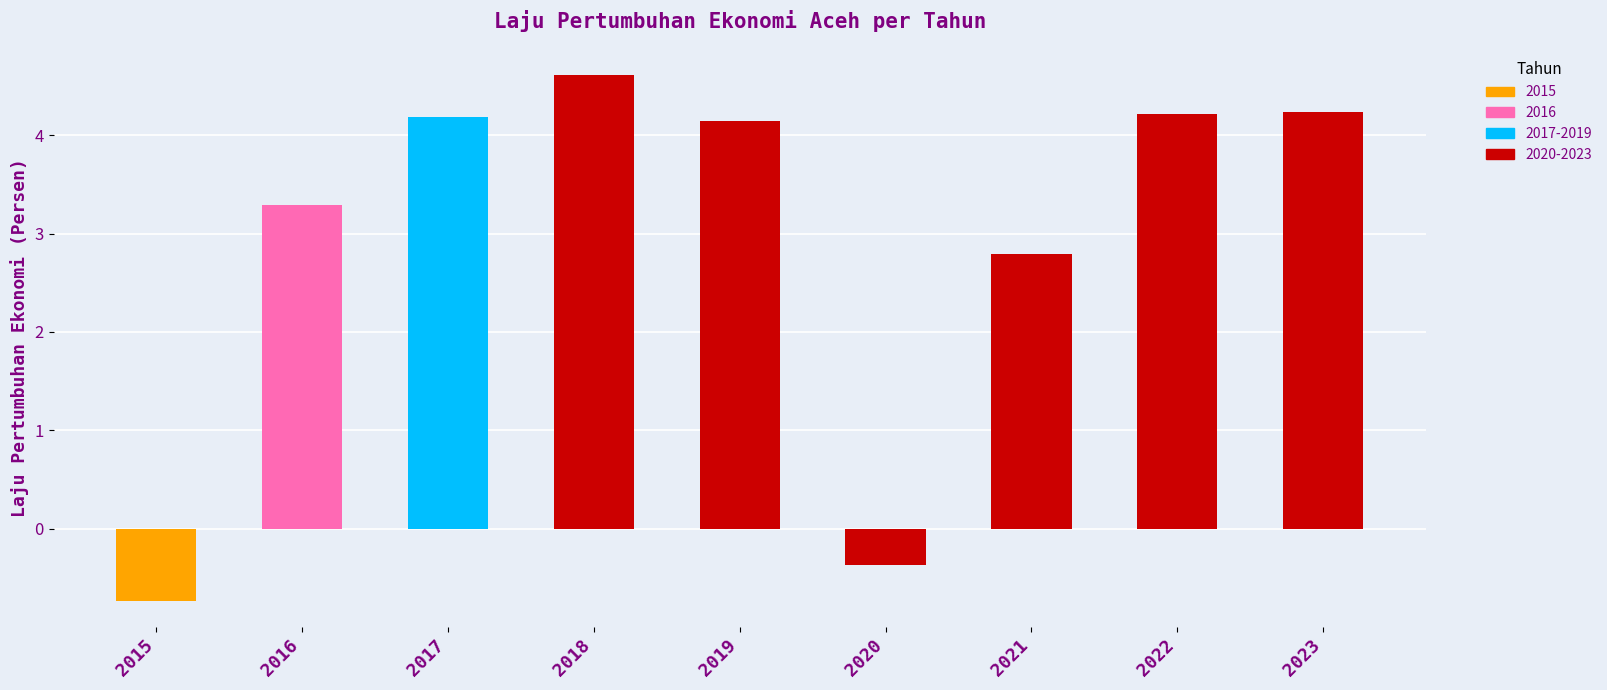

What is the ratio of the value at 2021 to the value at 2018?

0.6